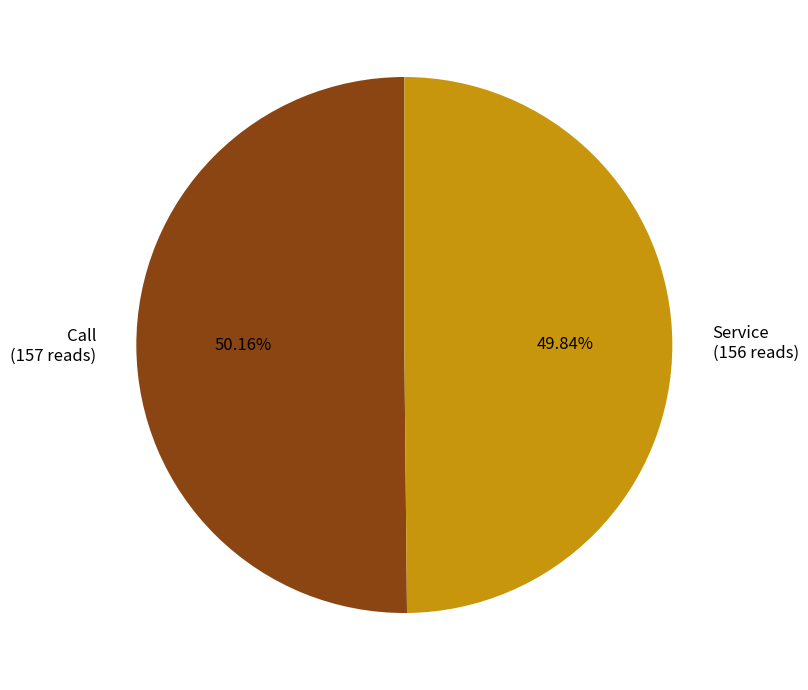

To the nearest percent, what portion does Service represent?

50%